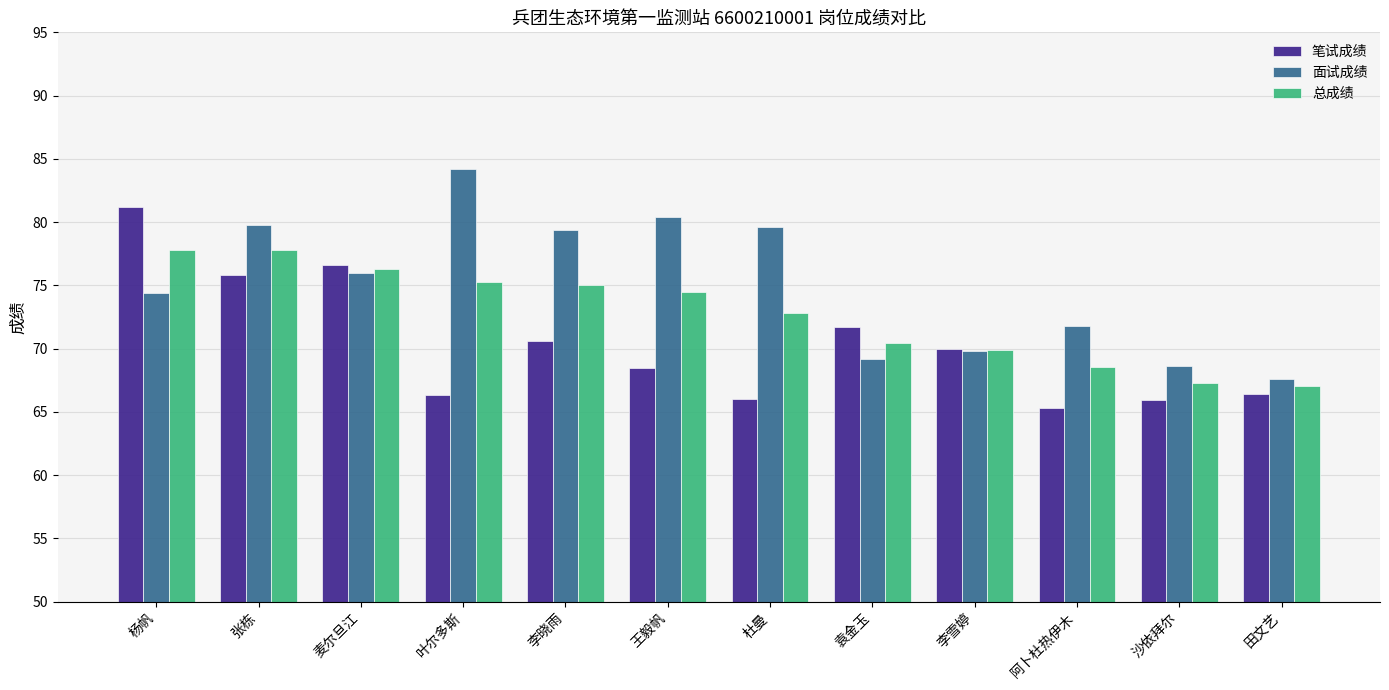

What is the average value of the 面试成绩 series?

75.1